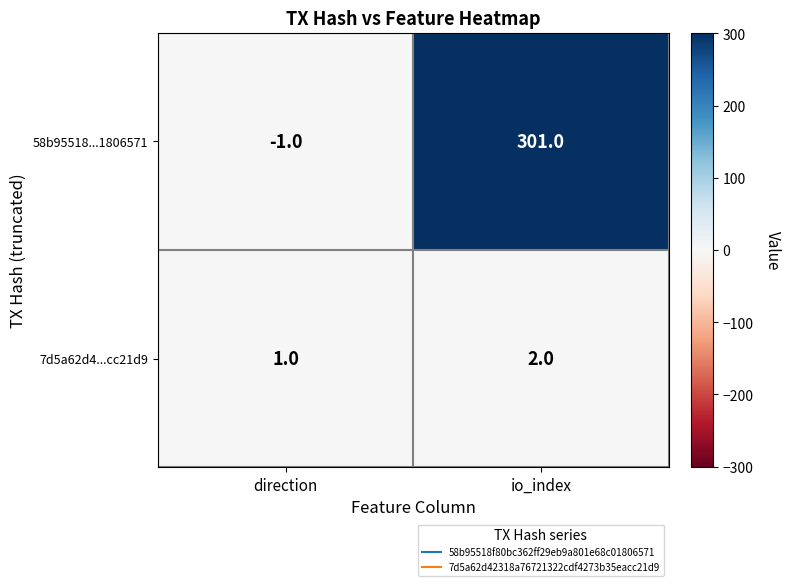

True or false: 58b95518...1806571 has a value of -2 at direction.

False